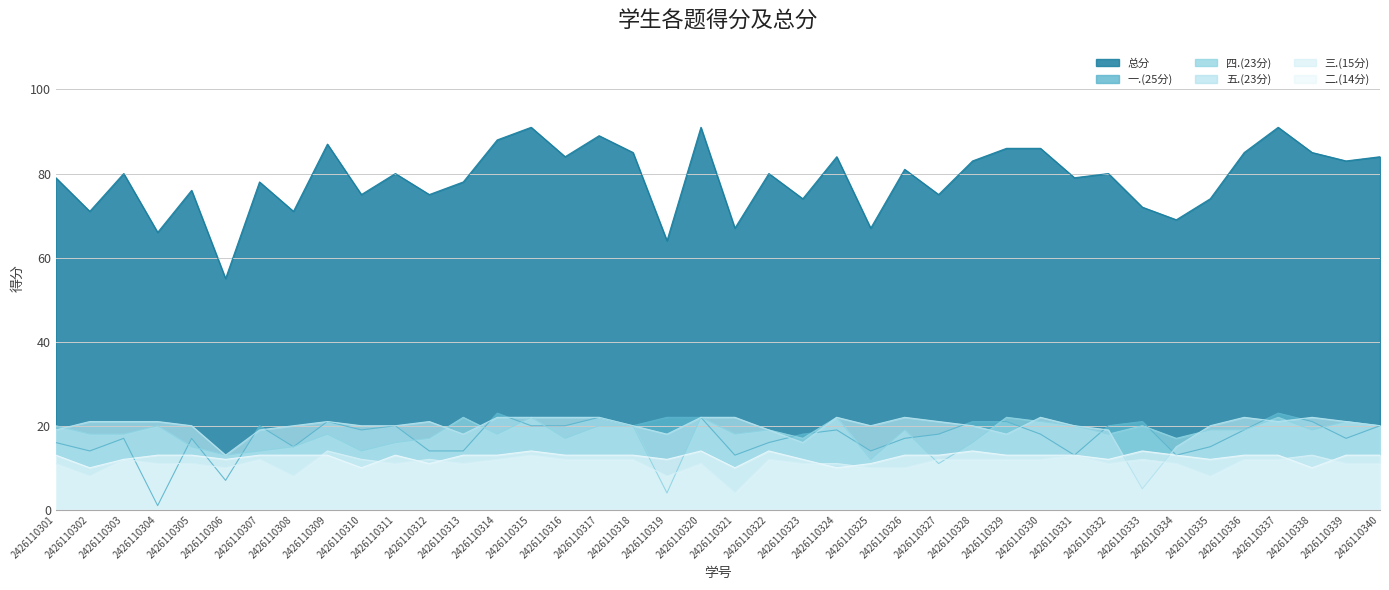

Which category has the highest value across all series?

2426110315